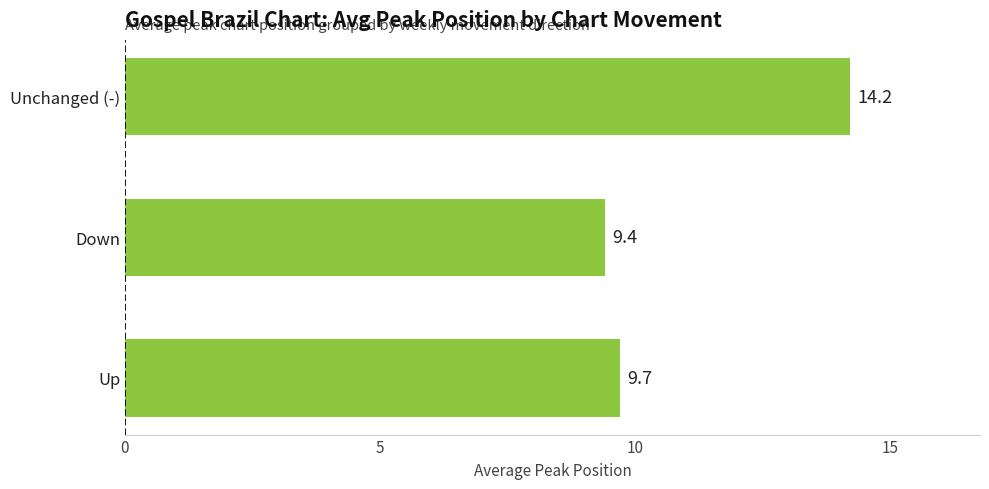

Are the bars horizontal?

Yes